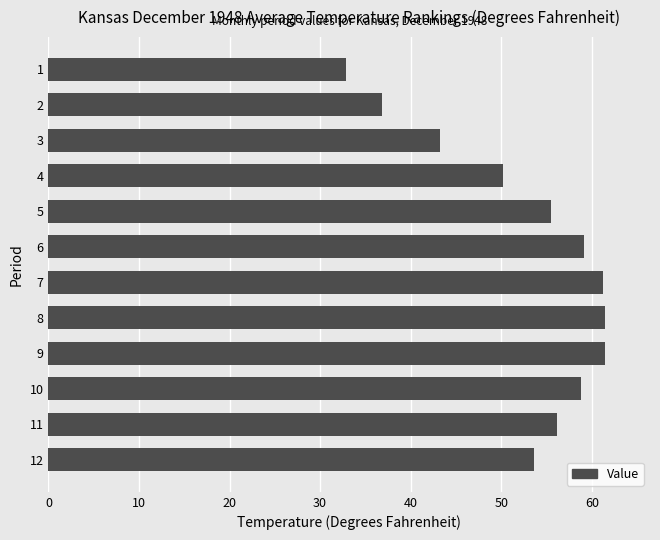

What is the value of the 9th bar from the top?

61.4